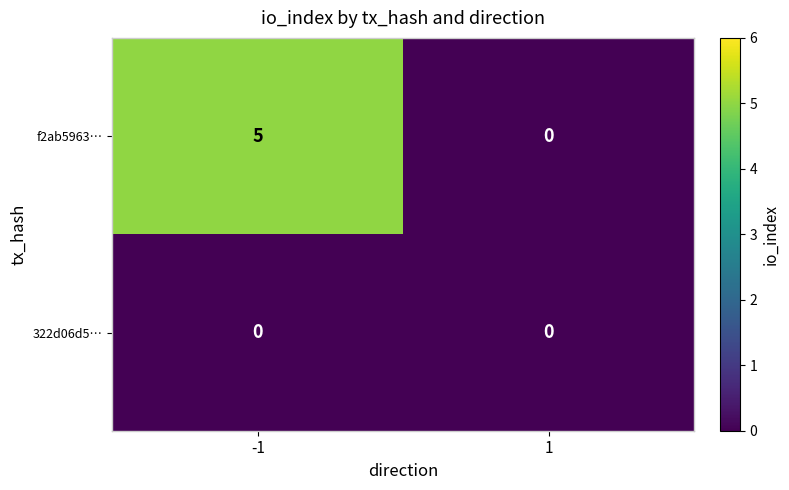

At -1, list the series in order from smallest to largest.

322d06d5…, f2ab5963…